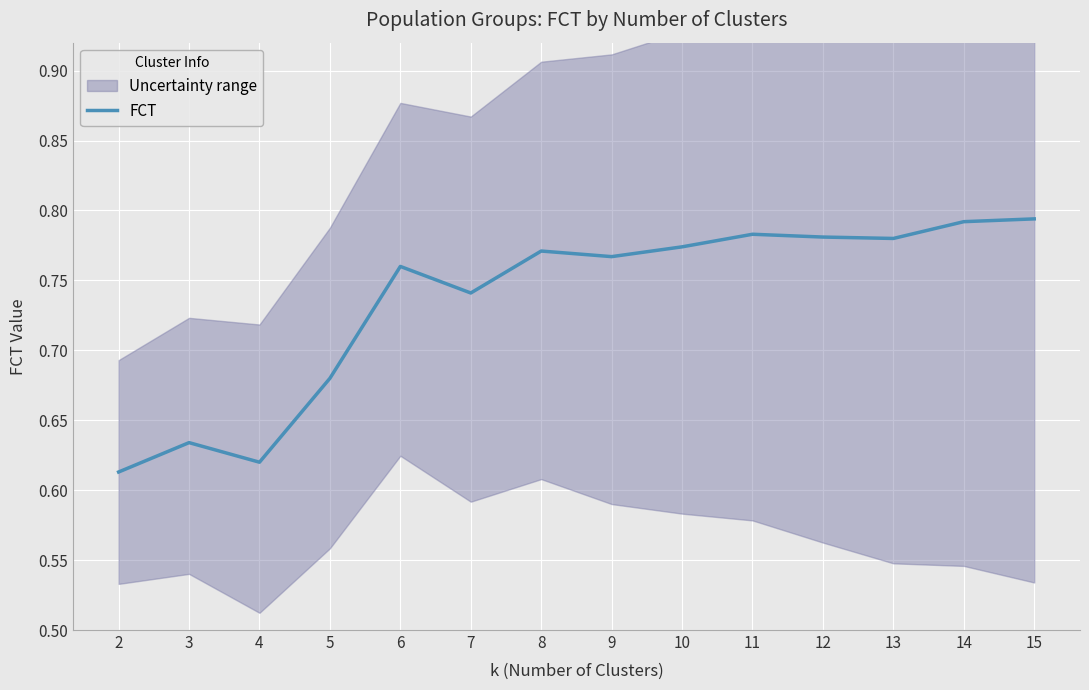

Rank the categories by value from highest to lowest.

15, 14, 11, 12, 13, 10, 8, 9, 6, 7, 5, 3, 4, 2